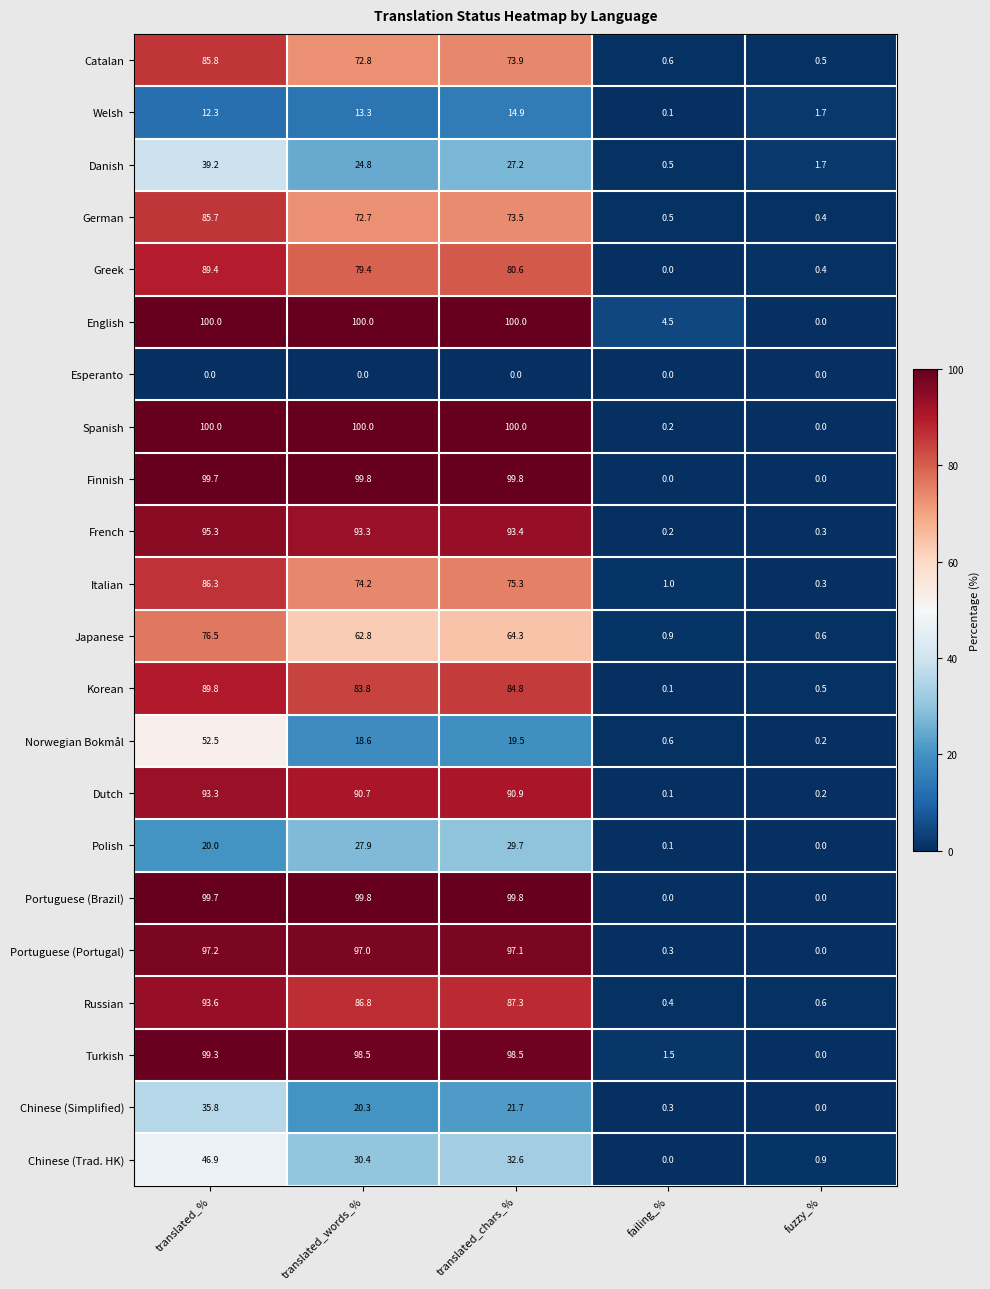

List the labels in order of Welsh value, smallest first.

failing_%, fuzzy_%, translated_%, translated_words_%, translated_chars_%